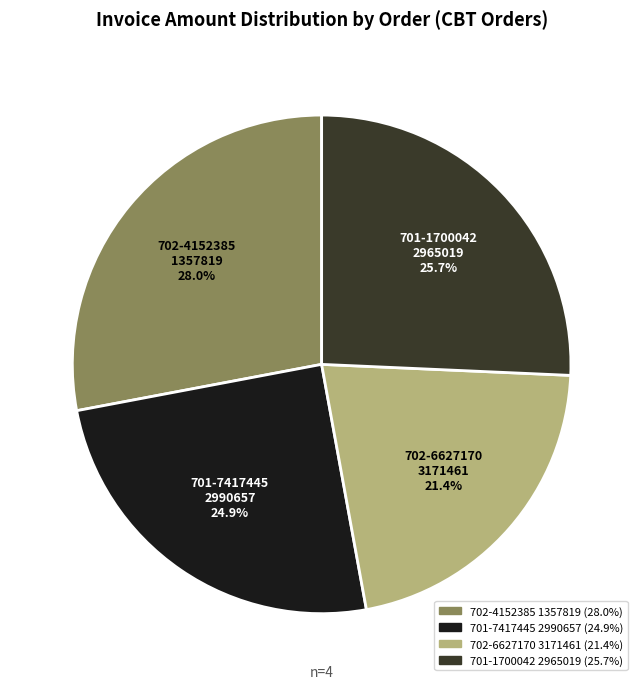

What is the total percentage of 701-1700042 2965019 and 702-4152385 1357819?

53.7%